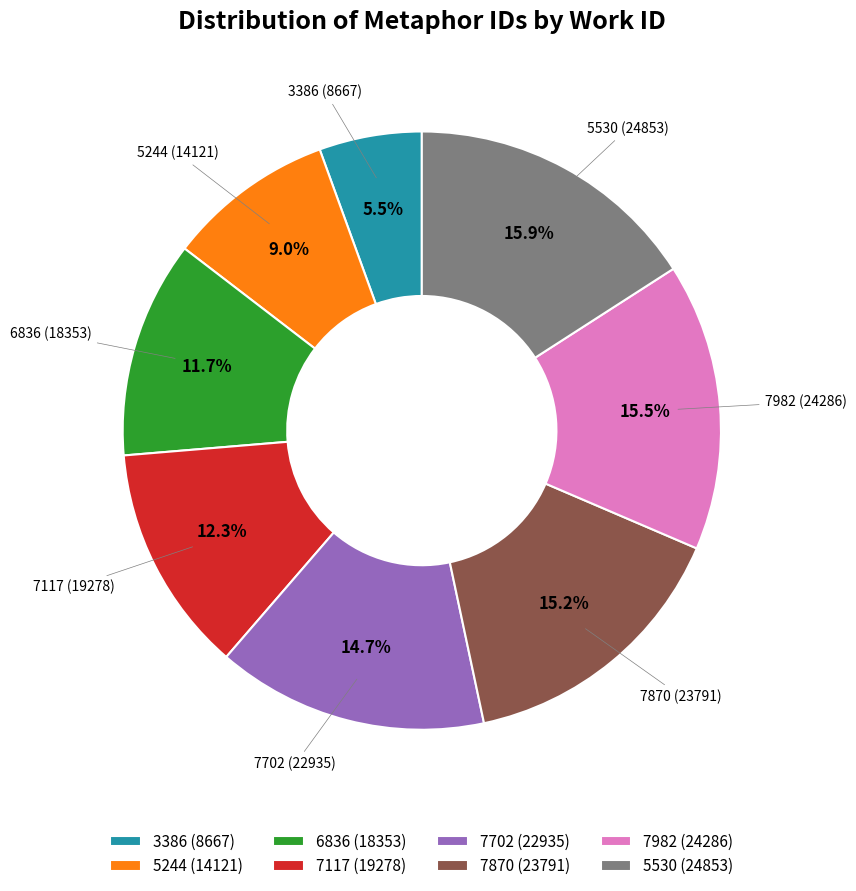

Is there a majority slice in this chart?

No